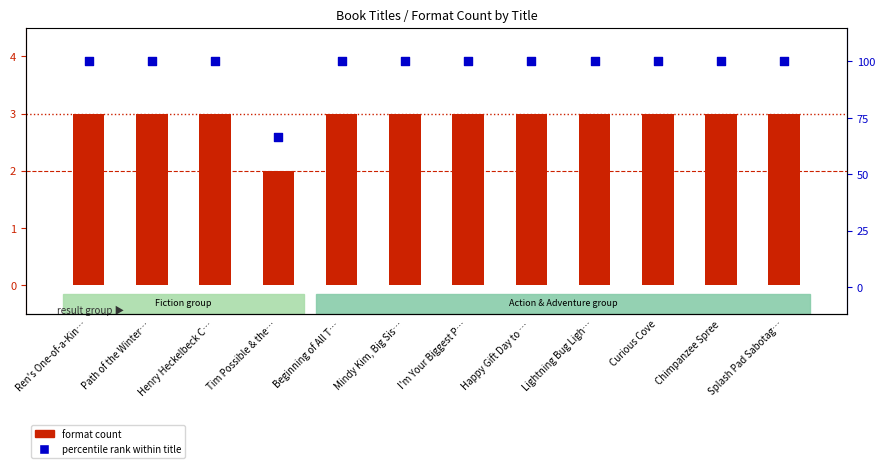

At how many categories does at least one series exceed 60?

12